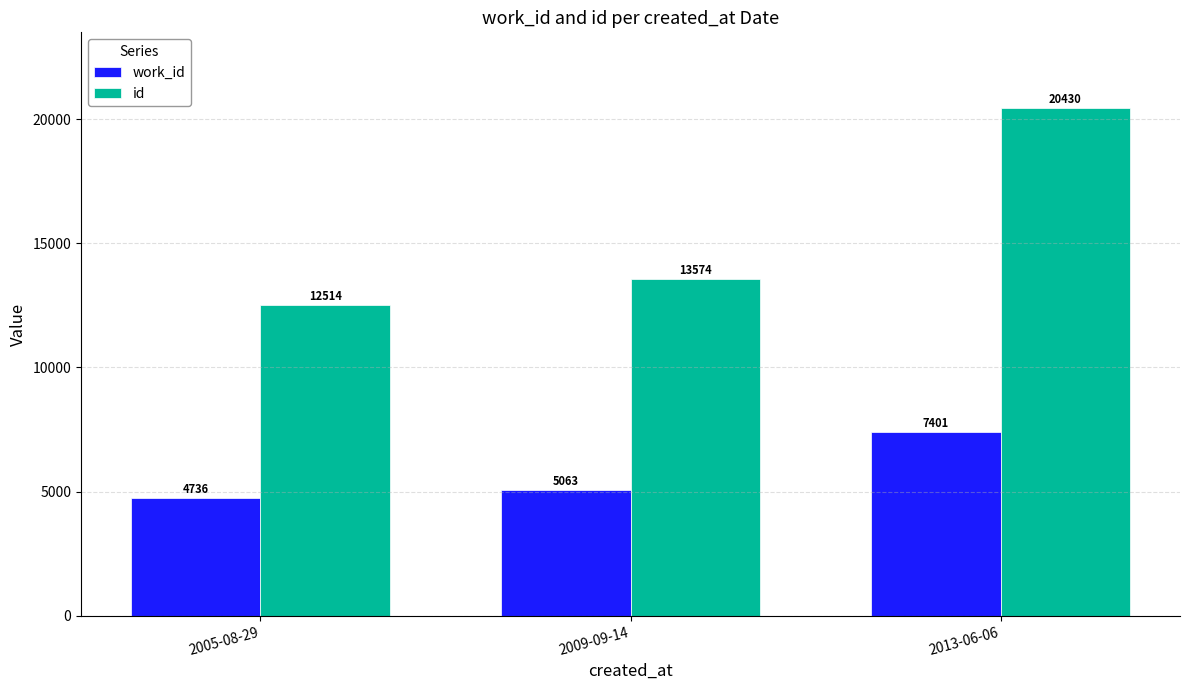

What are all the series names shown in the legend?

work_id, id